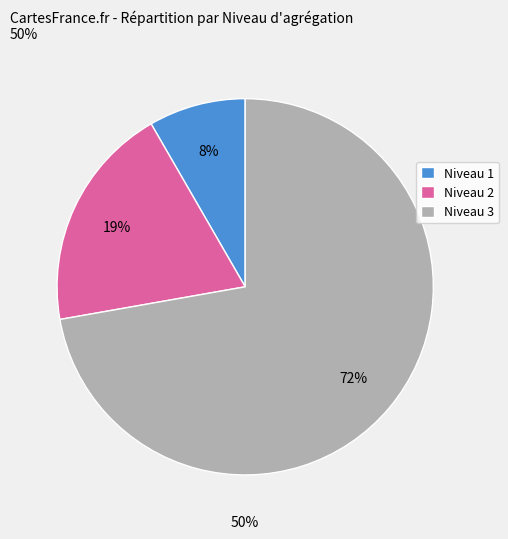

Does Niveau 2 account for over 50% of the chart?

No